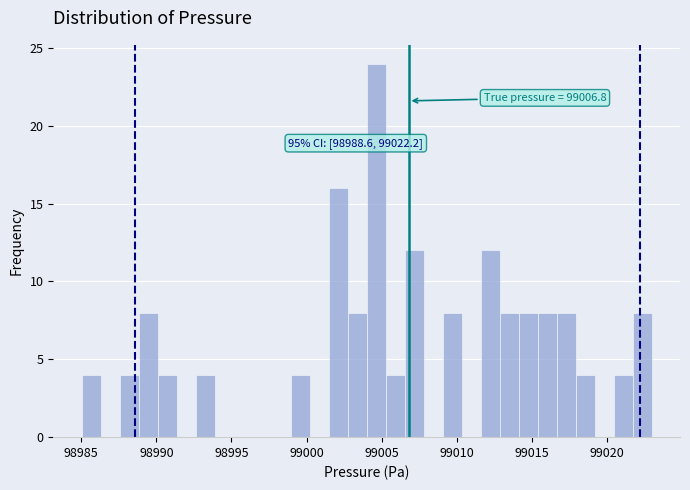

Around what value on the x-axis is the tallest bar? Give the approximate position of its centre, as read against the axis.

99004.5